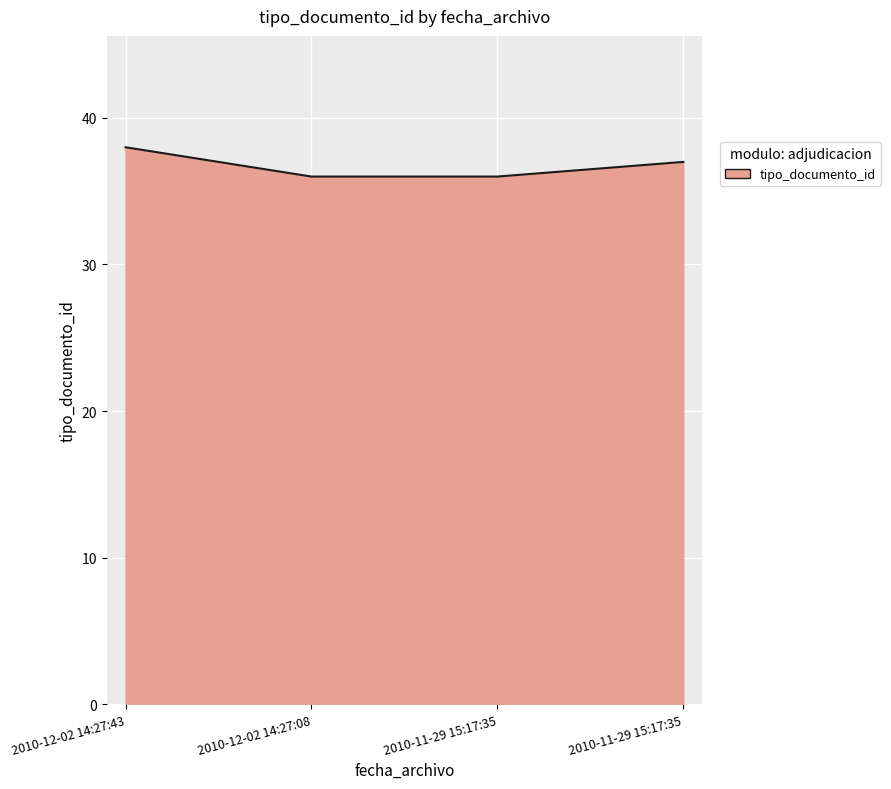

What is the label of the 4th point from the left?

2010-11-29 15:17:35